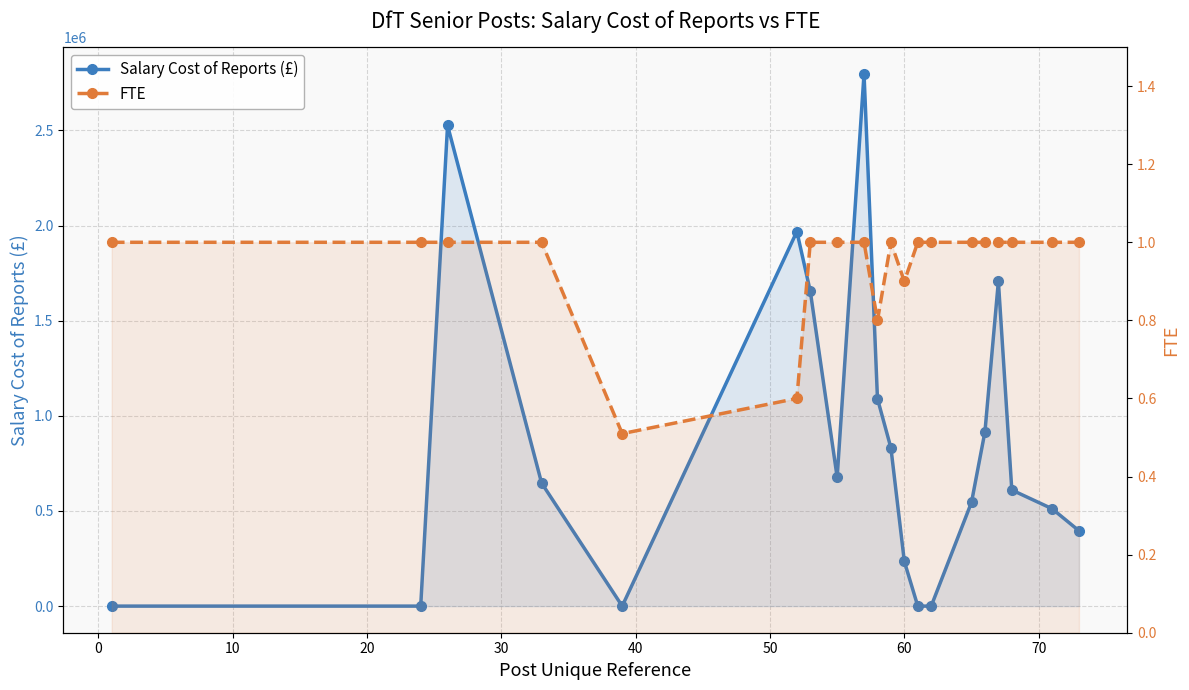

True or false: Salary Cost of Reports (£) has more than 2 points higher than both neighbors.

True